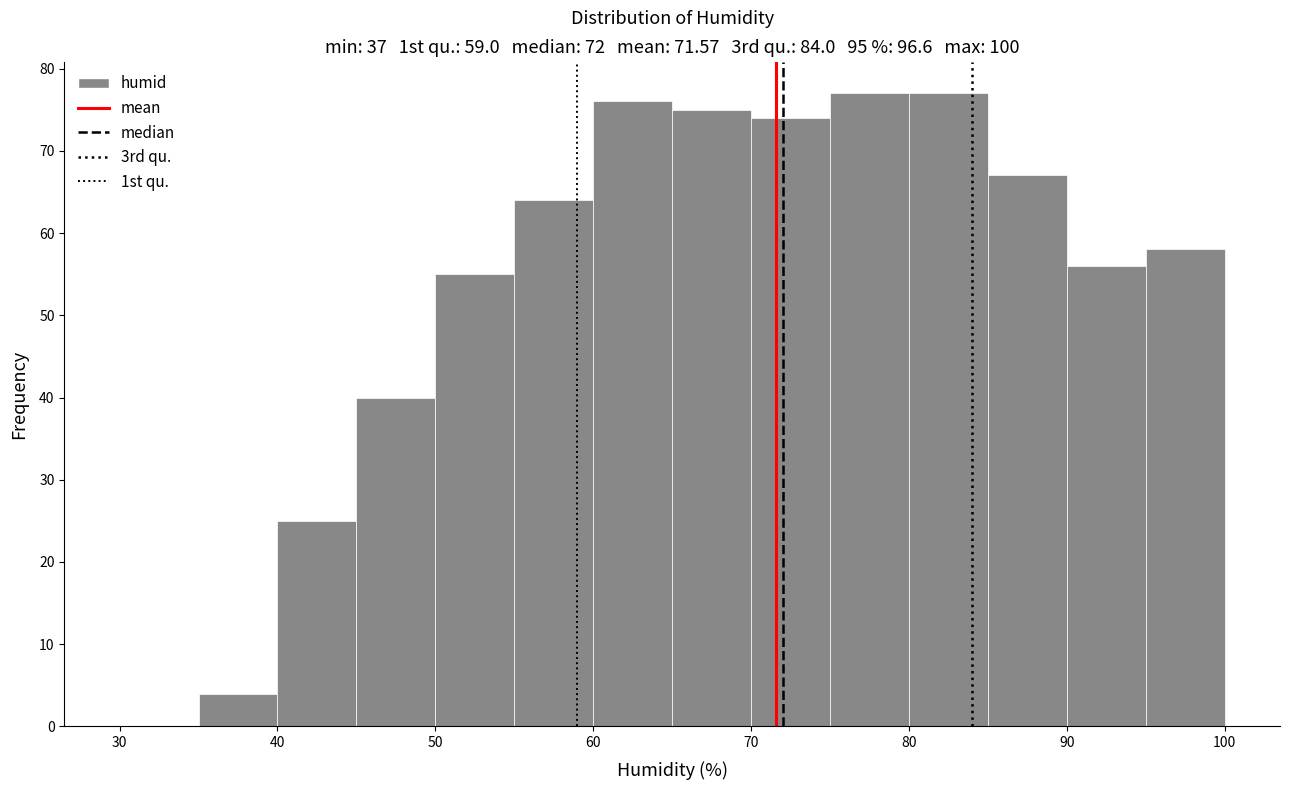

Reading left to right, list every bar in this chart as the range it spans on the x-axis followed by its height. The values are not printed on the chart, so give them approximately, as read against the axis.

30 to 35: 0
35 to 40: 4
40 to 45: 25
45 to 50: 40
50 to 55: 55
55 to 60: 64
60 to 65: 76
65 to 70: 75
70 to 75: 74
75 to 80: 77
80 to 85: 77
85 to 90: 67
90 to 95: 56
95 to 100: 58